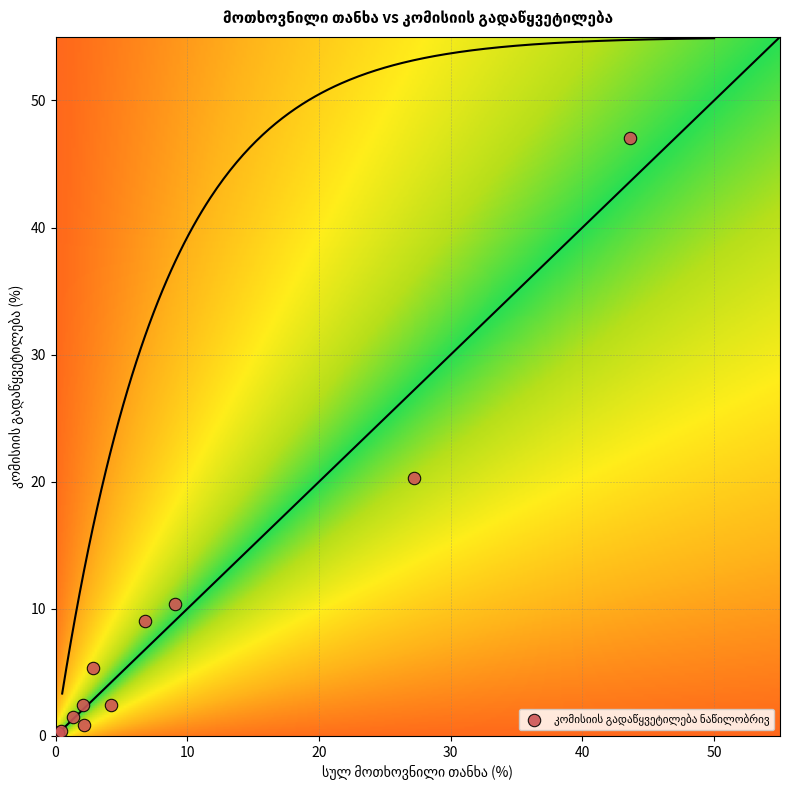

What Y value in the scatter plot is closest to 23?

20.3